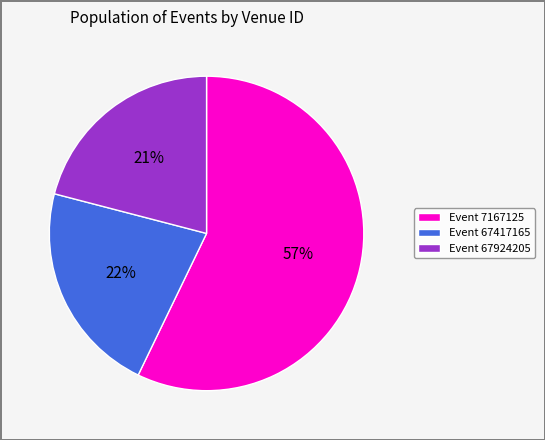

How many slices are in this pie chart?

3